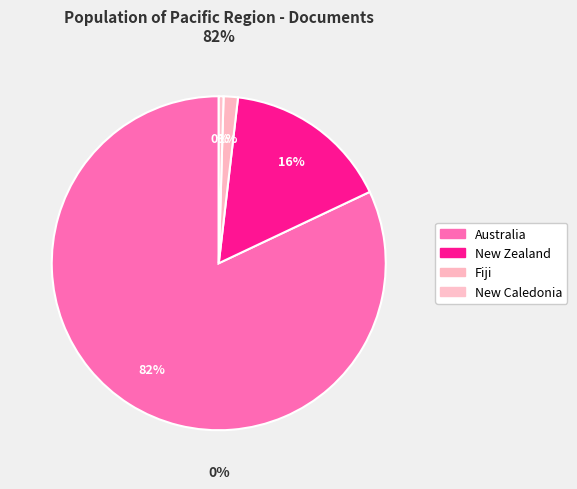

Is it true that New Caledonia is 1% of the pie?

False